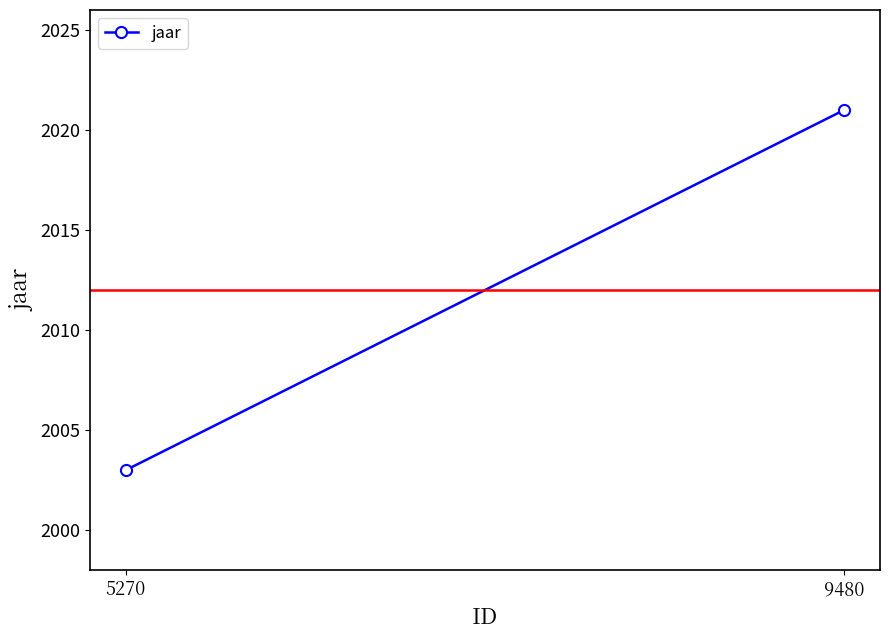

True or false: the data shows 3445 at 5270.

False